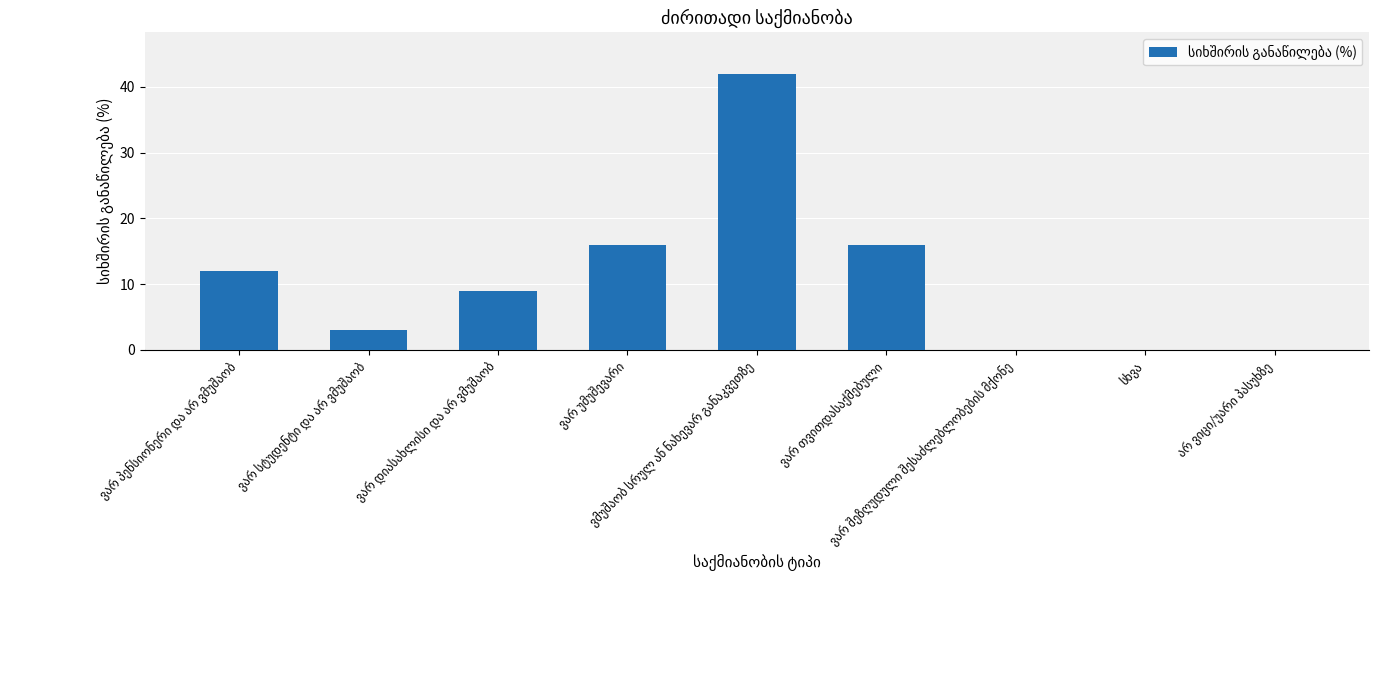

What is the sum of all values?

98